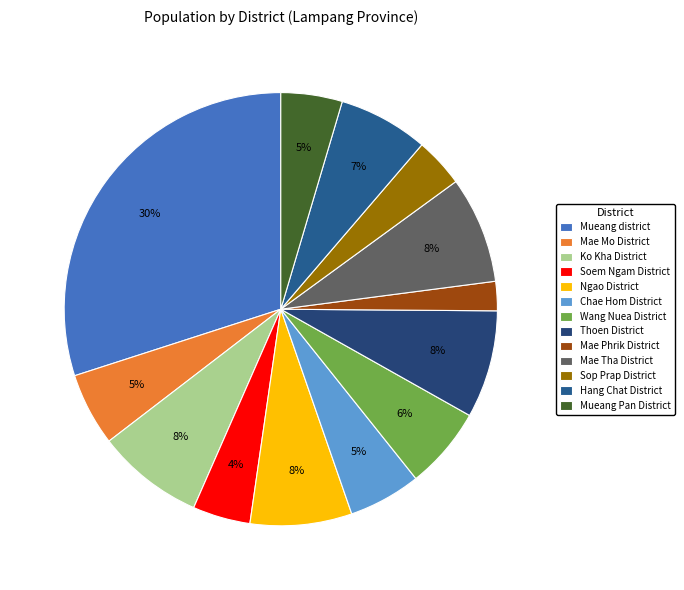

Is it true that Mae Phrik District is 2% of the pie?

True